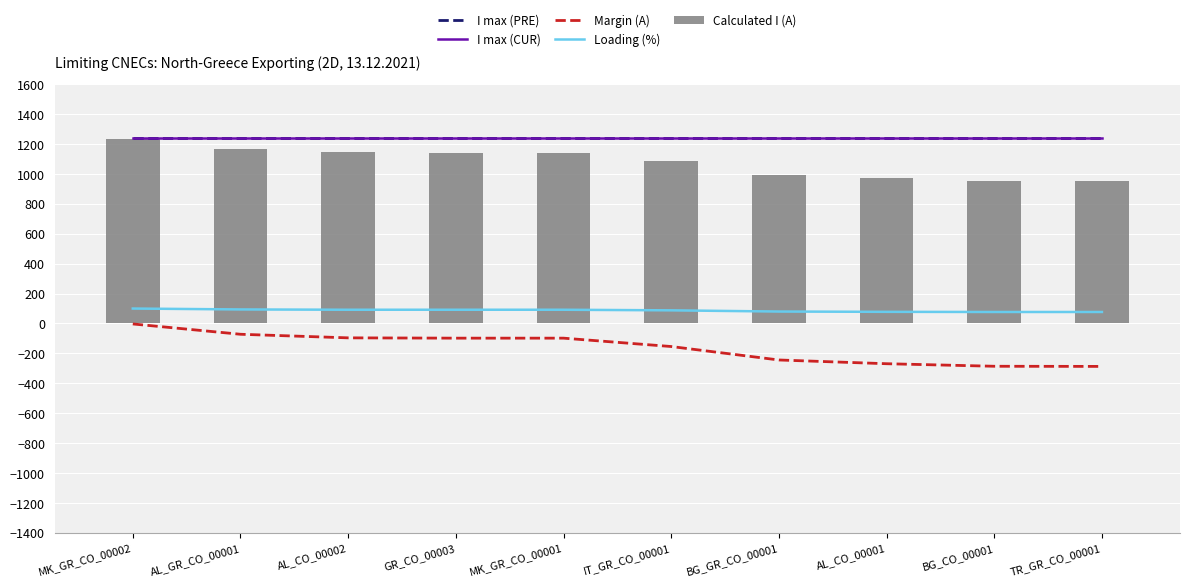

What is the label of the 7th bar from the left?

BG_GR_CO_00001